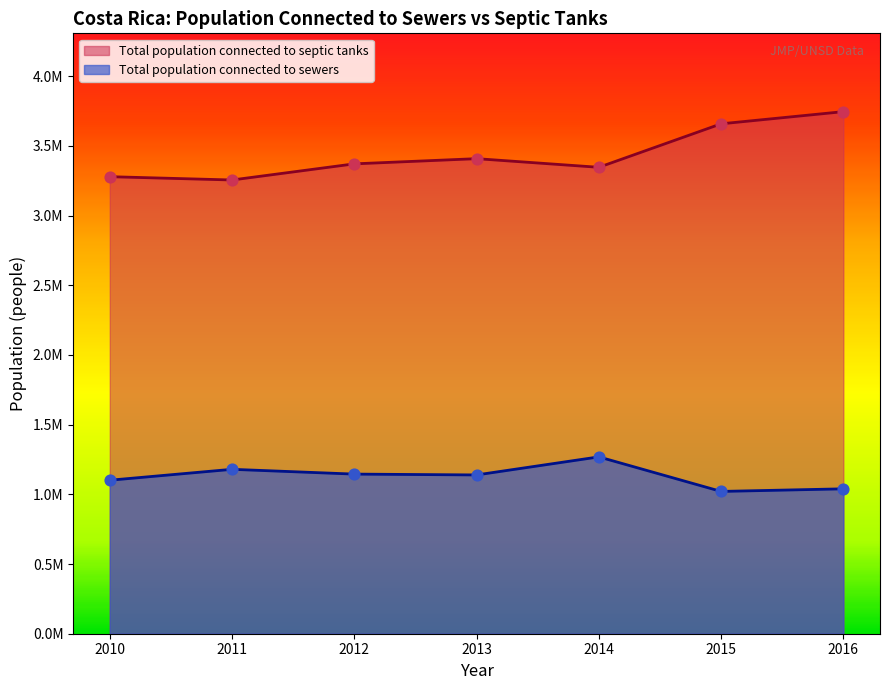

Which series has the widest spread of Y values?

Total population connected to septic tanks